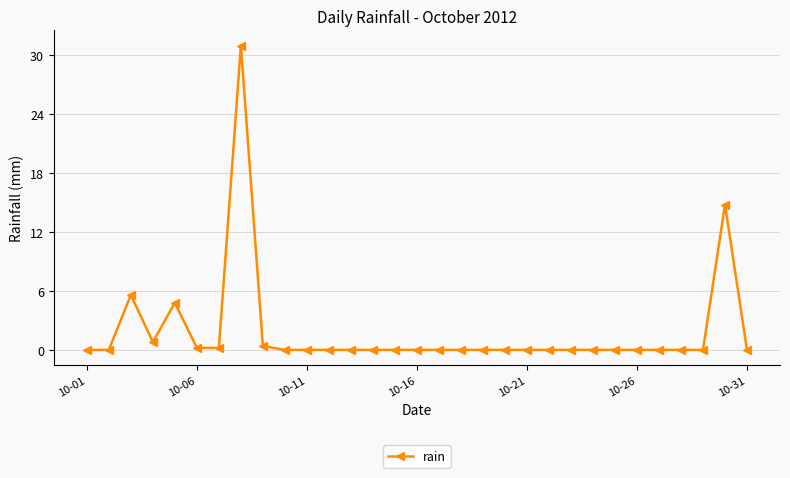

What is the difference between the maximum and second lowest values?

31.0